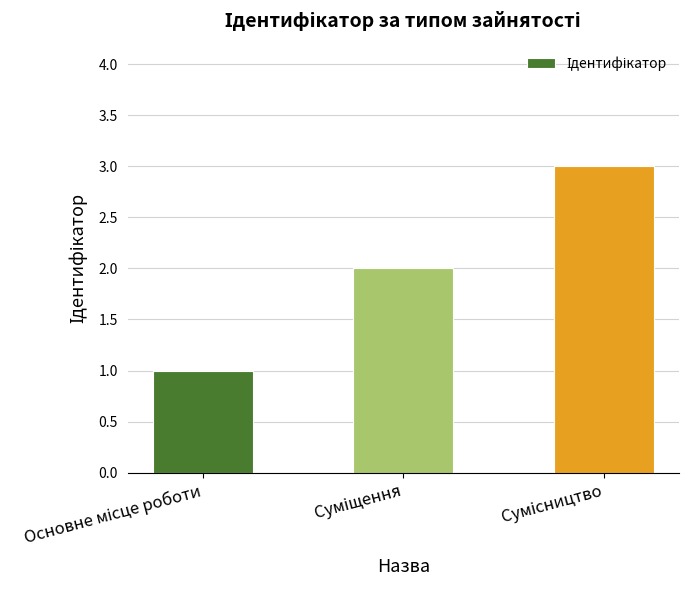

What is the greatest value displayed?

3